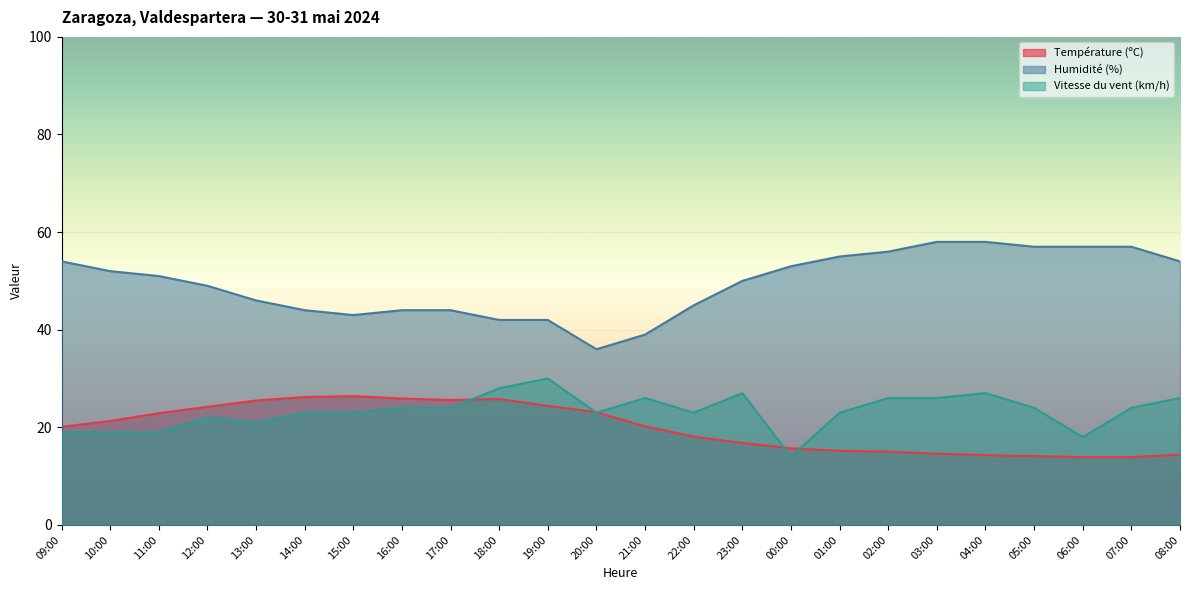

Where does the Température (ºC) series first go above 20?

09:00